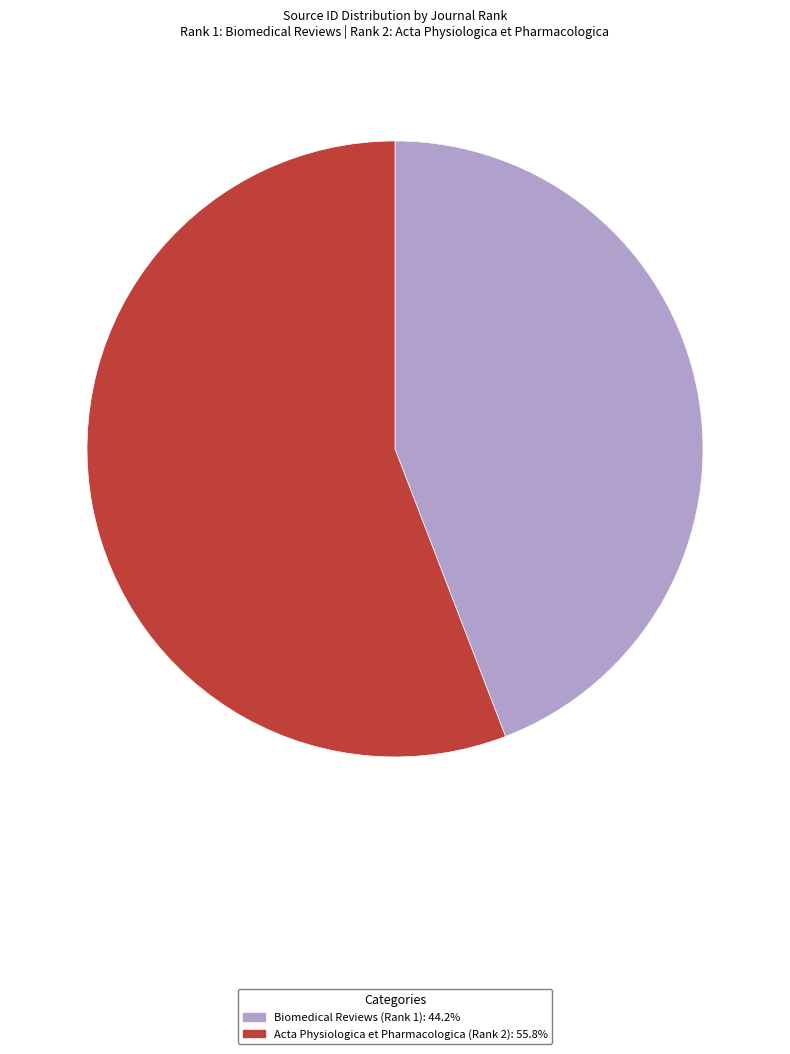

Which slice is the smallest?

Biomedical Reviews (Rank 1)